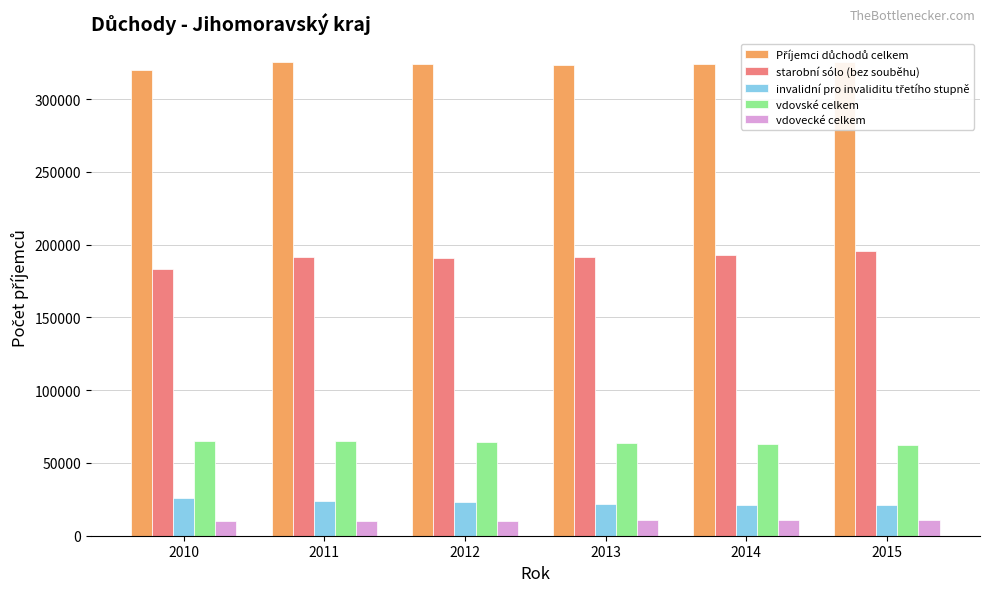

Rank the series at 2014 from lowest to highest value.

vdovecké celkem, invalidní pro invaliditu třetího stupně, vdovské celkem, starobní sólo (bez souběhu), Příjemci důchodů celkem